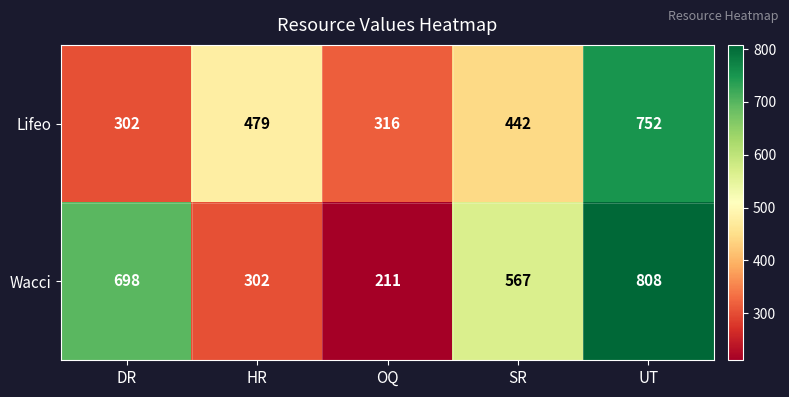

What is the total value across all series at HR?

781